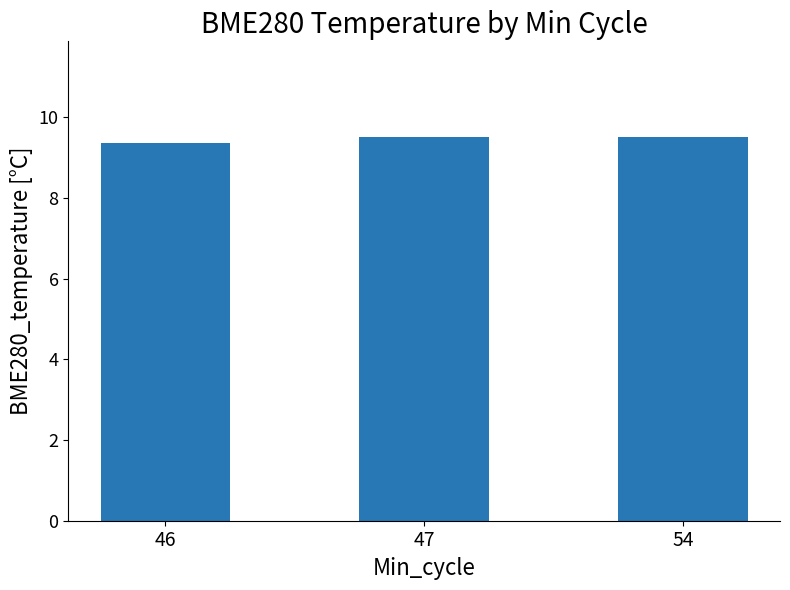

Reading left to right, what are all the values shown in this chart?

46=9.4	47=9.5	54=9.5